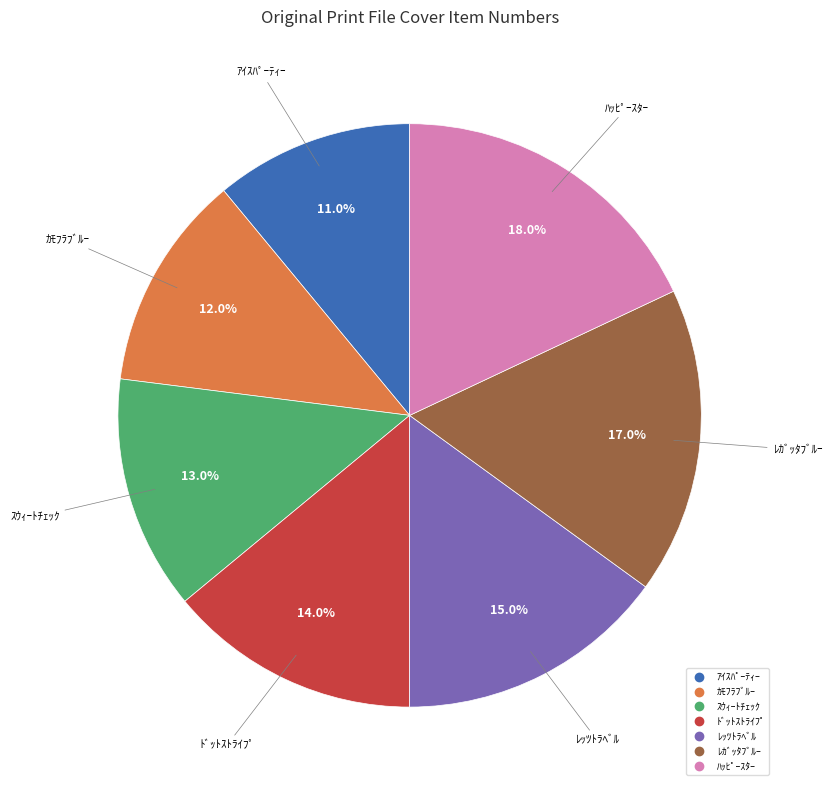

Does any single category account for the majority?

No